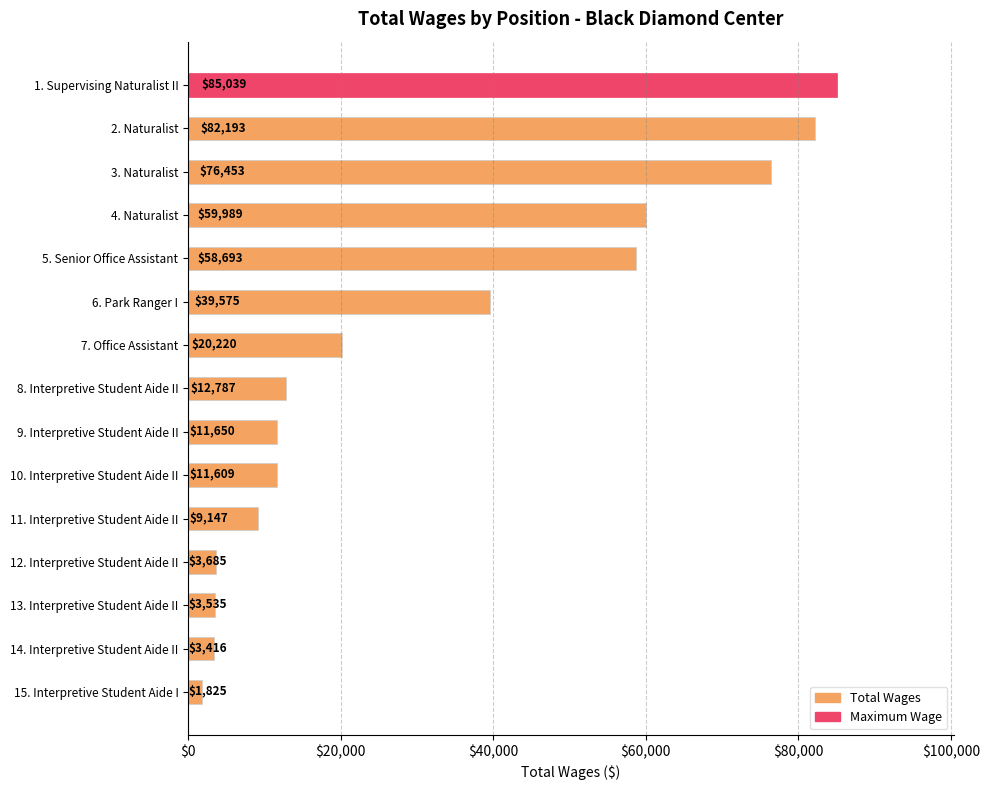

What is the ratio of the value at 6. Park Ranger I to the value at 10. Interpretive Student Aide II?

3.4